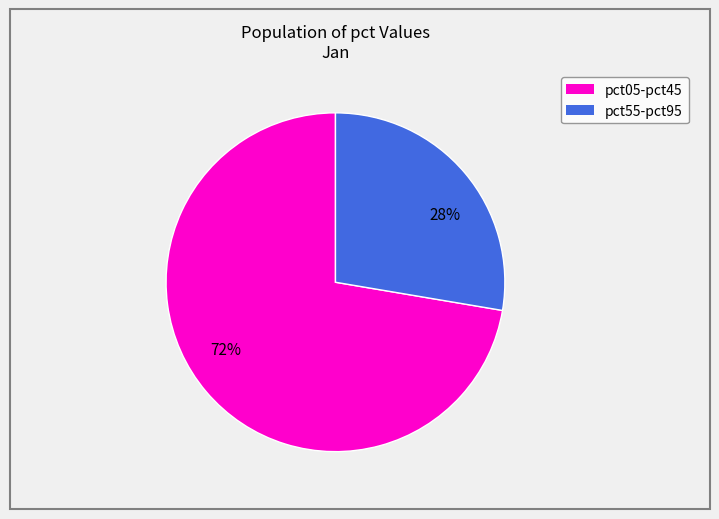

Does any single category account for the majority?

Yes